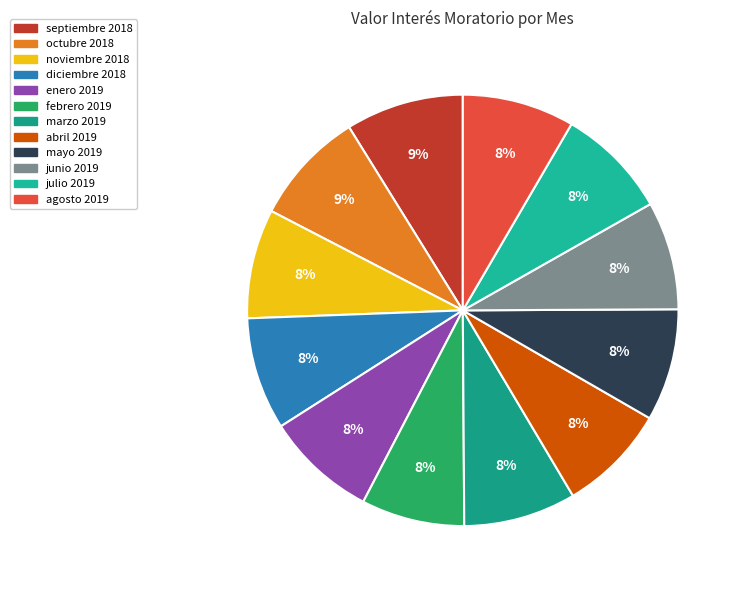

To the nearest percent, what is the average slice percentage?

8%